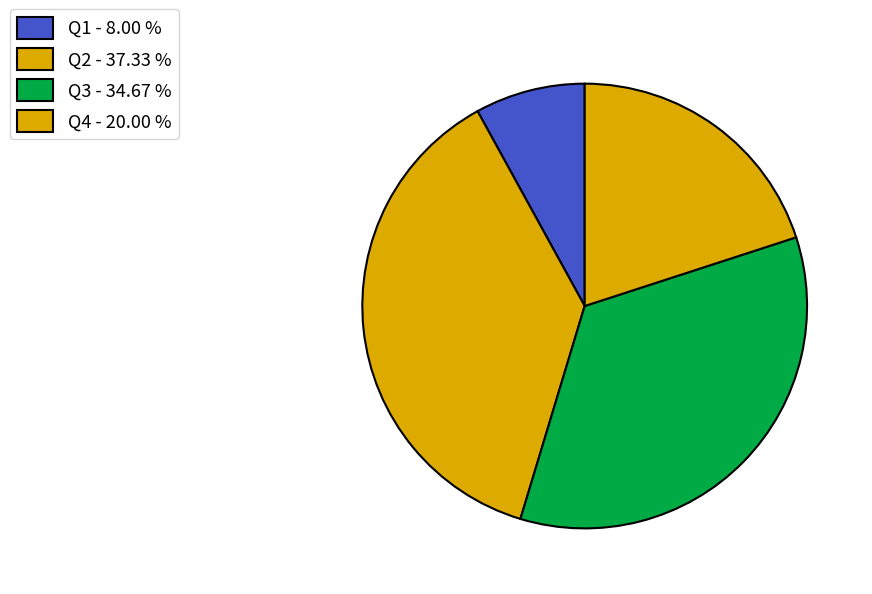

How many segments does this pie chart have?

4